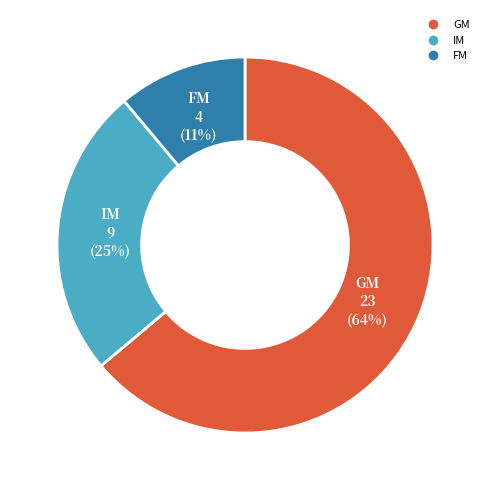

To the nearest percent, what is the average slice percentage?

33%